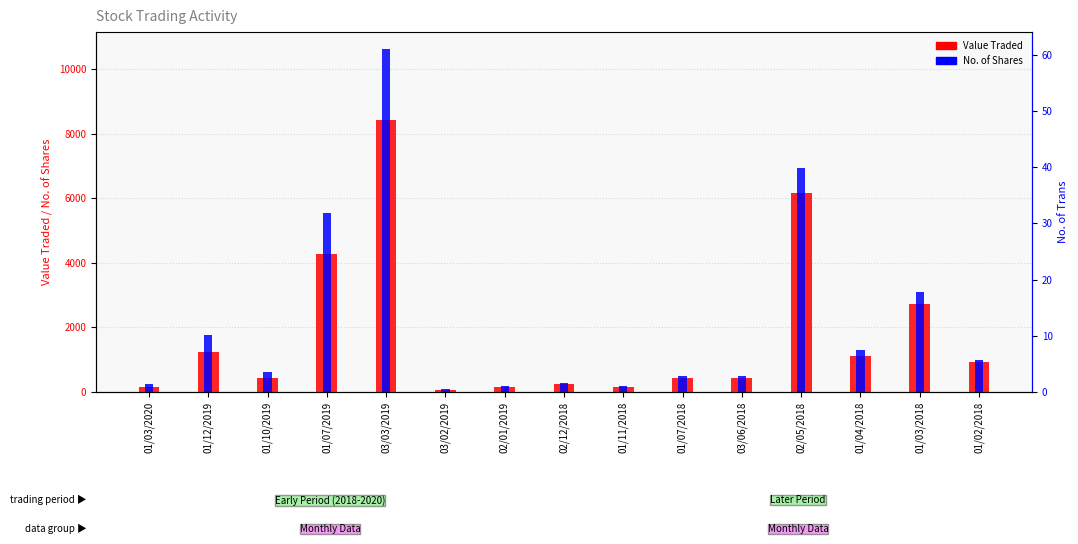

What is the highest value of the Value Traded series?

8418